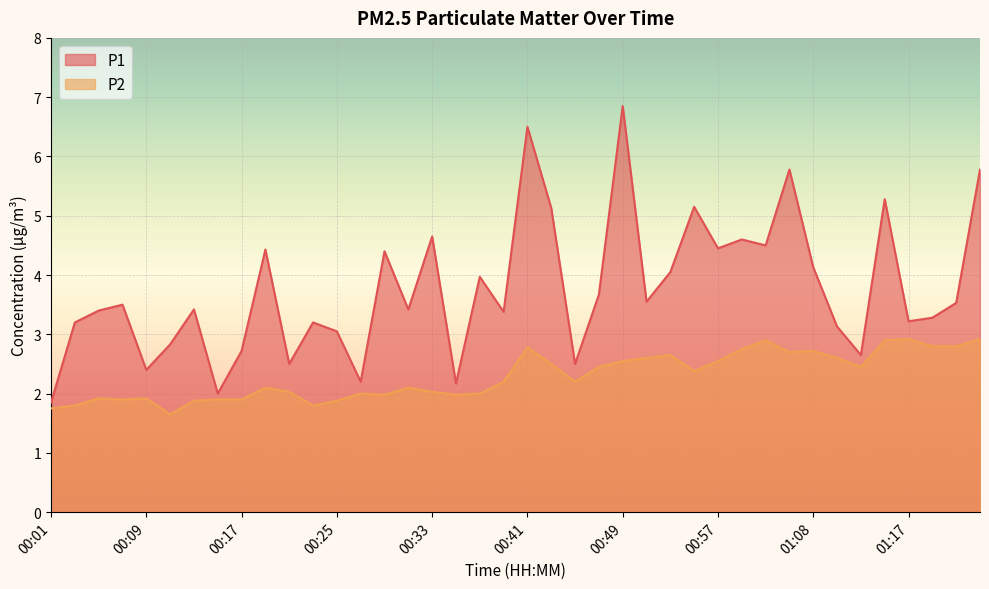

At which label is P1 closest to 4?

00:37